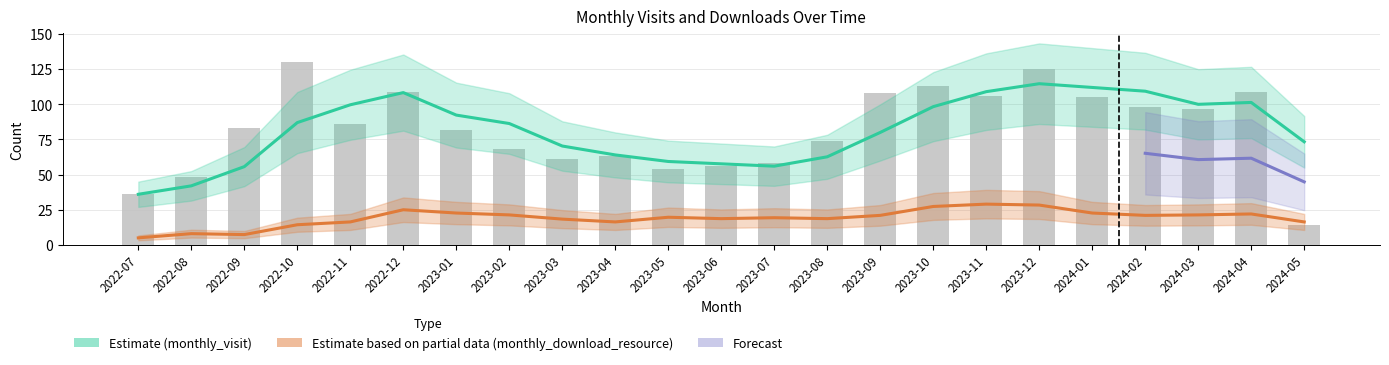

Where is the data nearest to the value 72?

2023-08